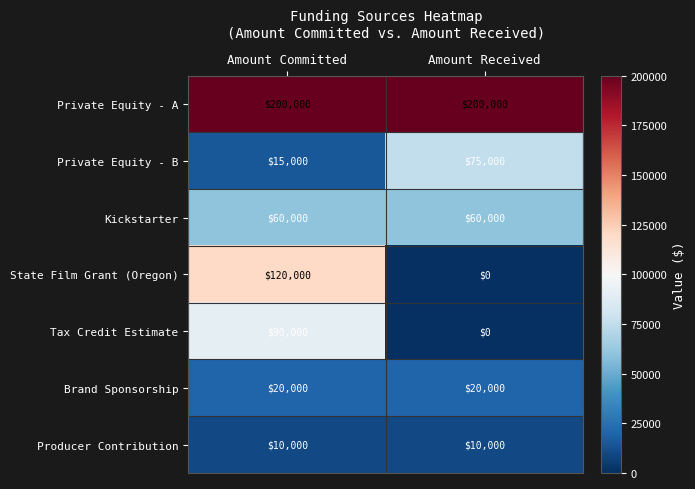

The value of State Film Grant (Oregon) at Amount Committed is 183728. True or false?

False